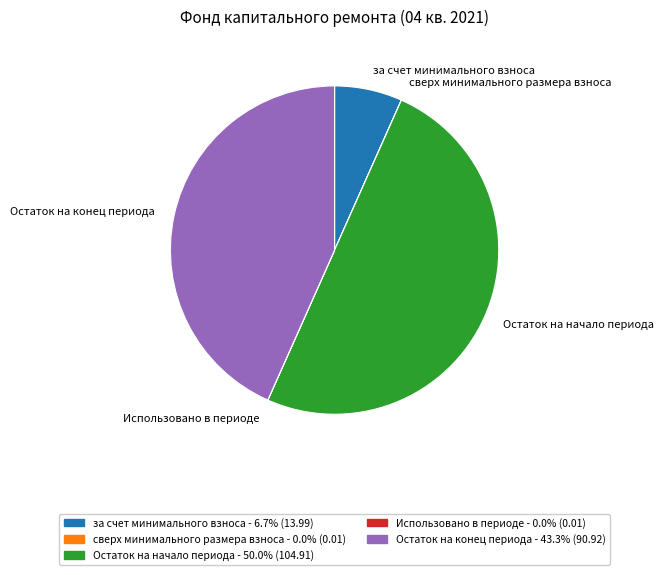

Which has a higher value, Остаток на конец периода or за счет минимального взноса?

Остаток на конец периода